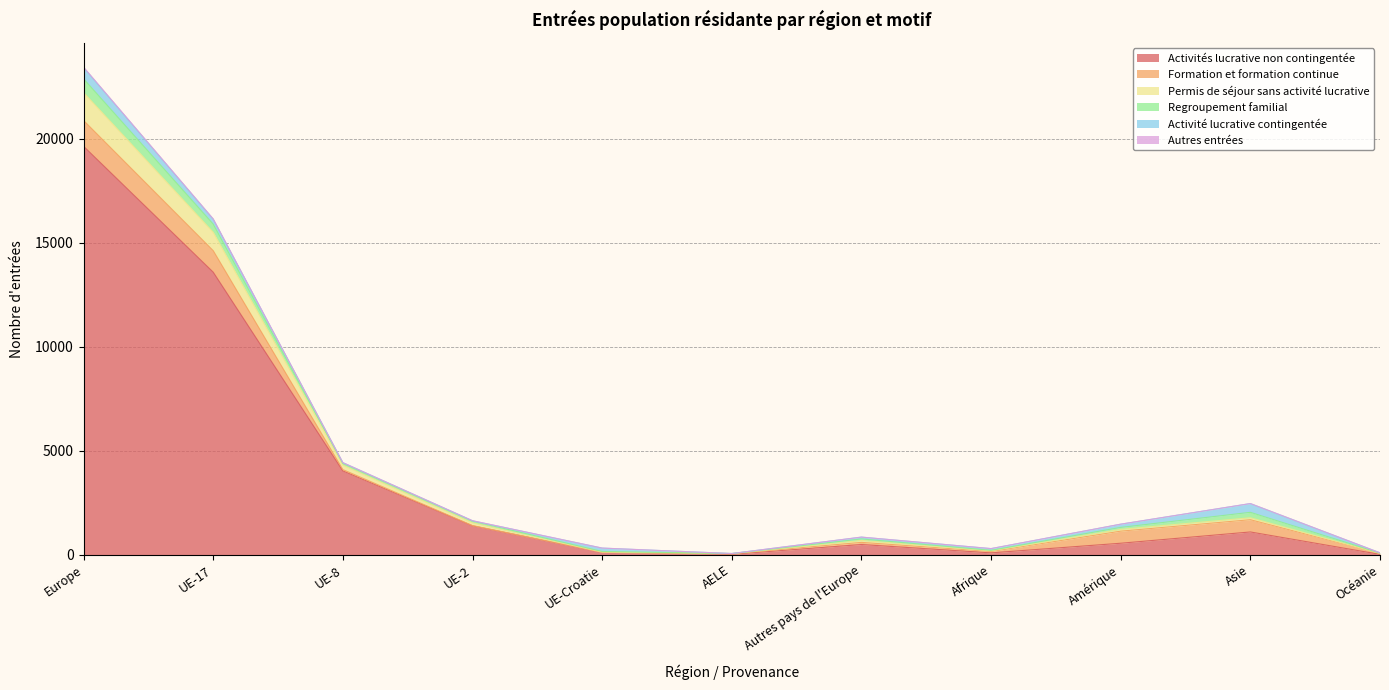

At which label does Activités lucrative non contingentée reach its peak?

Europe